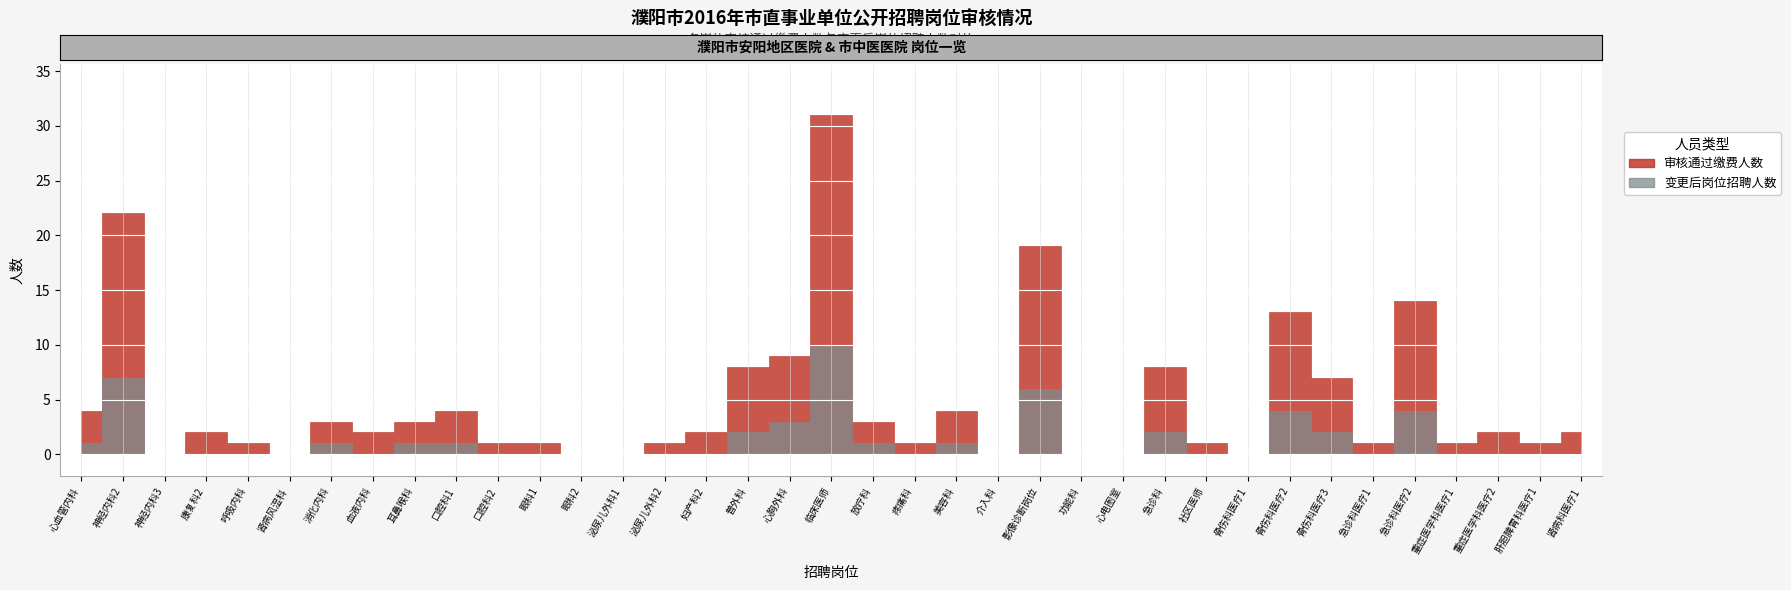

In 变更后岗位招聘人数, how many points are lower than both neighbors (excluding endpoints)?

4